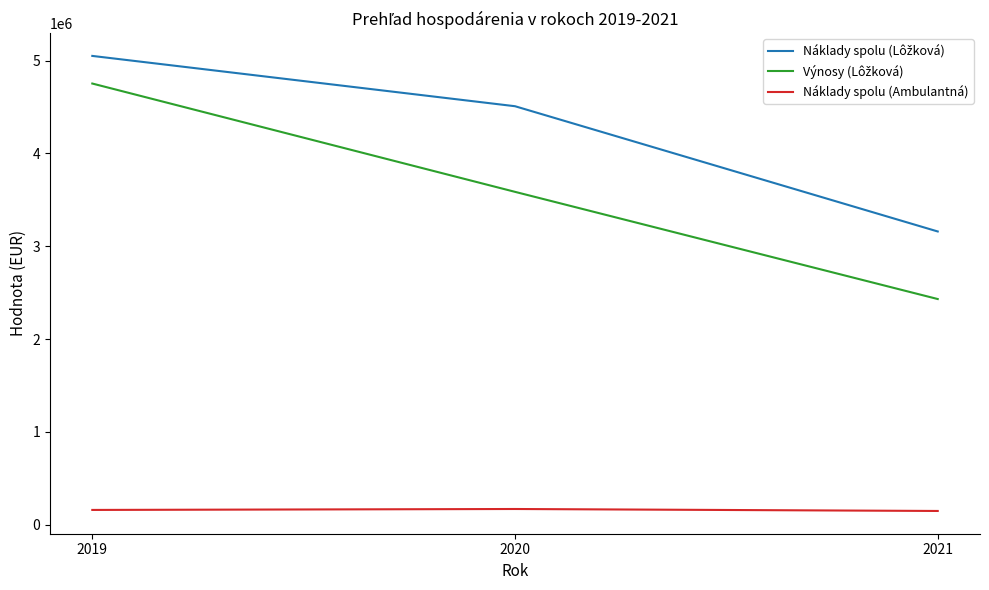

What is the total value across all series at 2020?

8264229.2